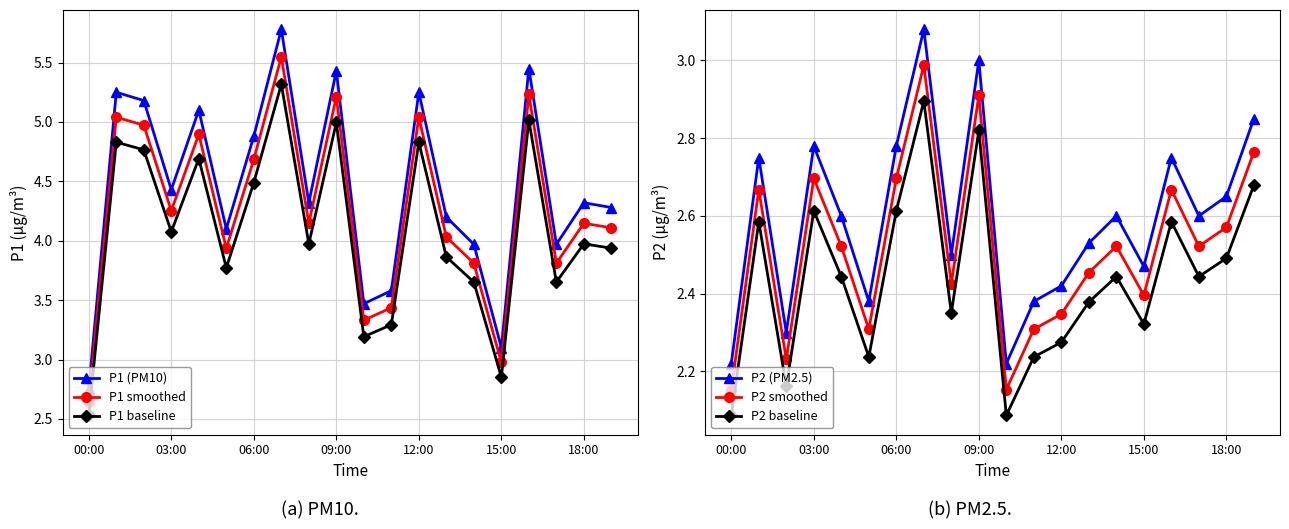

At how many categories does at least one series exceed 2?

20